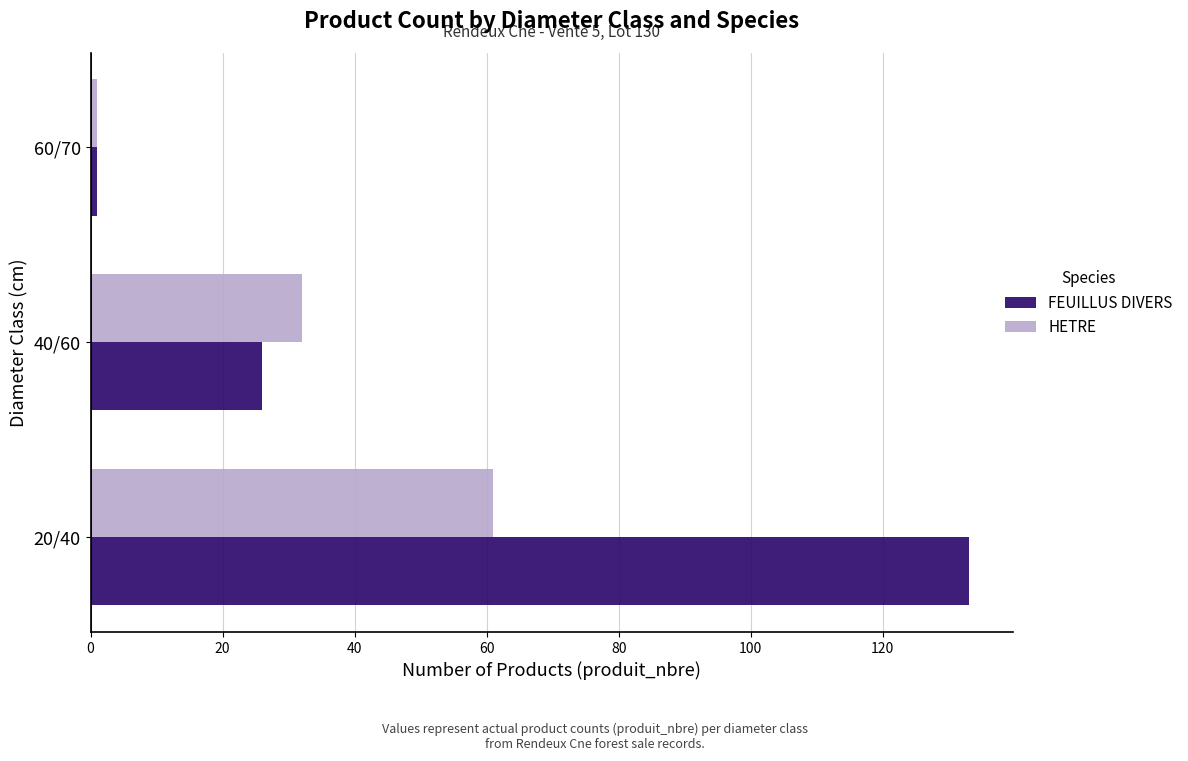

Between 40/60 and 60/70, which series saw the biggest shift?

HETRE